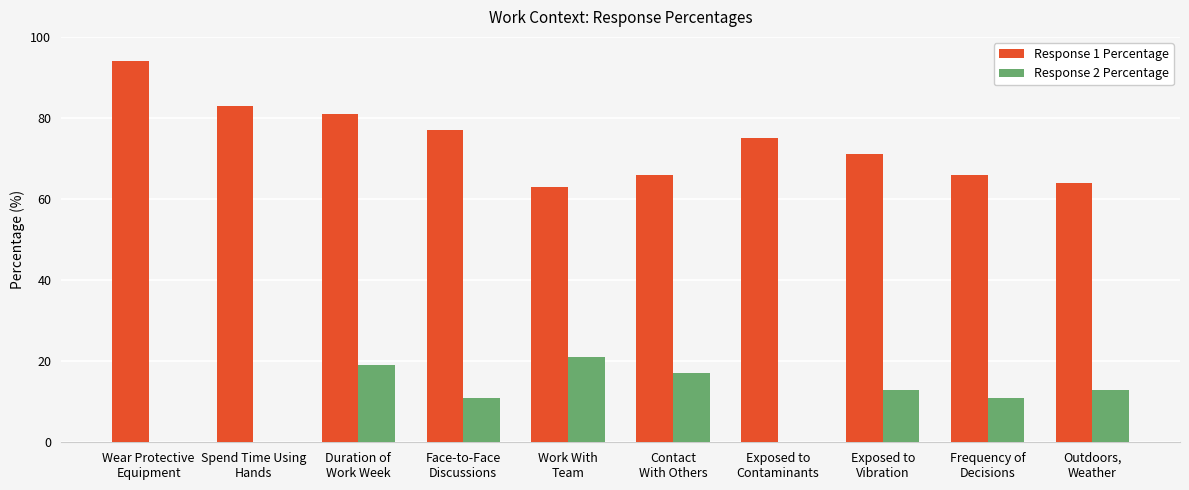

At which label does Response 2 Percentage first exceed 13?

Duration of
Work Week